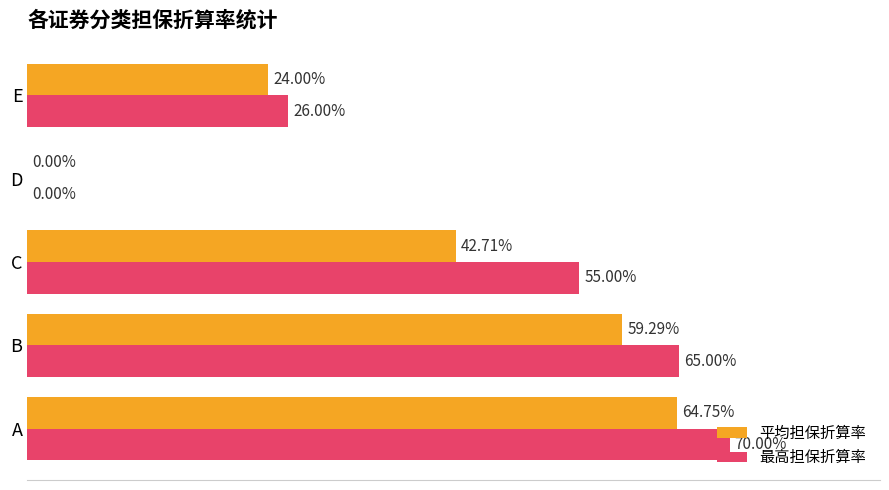

What are all the series names shown in the legend?

平均担保折算率, 最高担保折算率